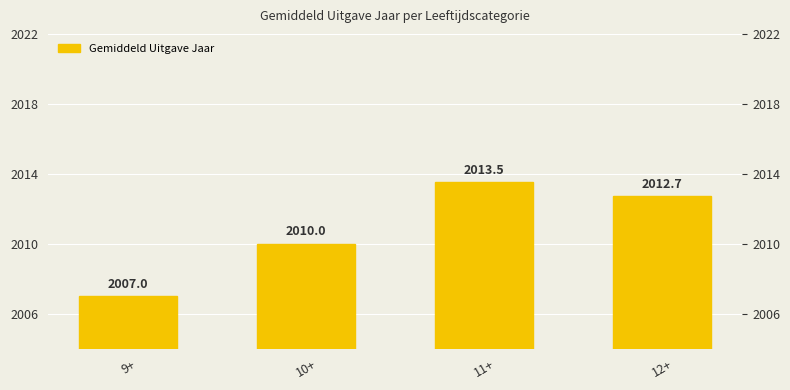

Approximately how many times larger is the value at 11+ compared to 10+?

1.0